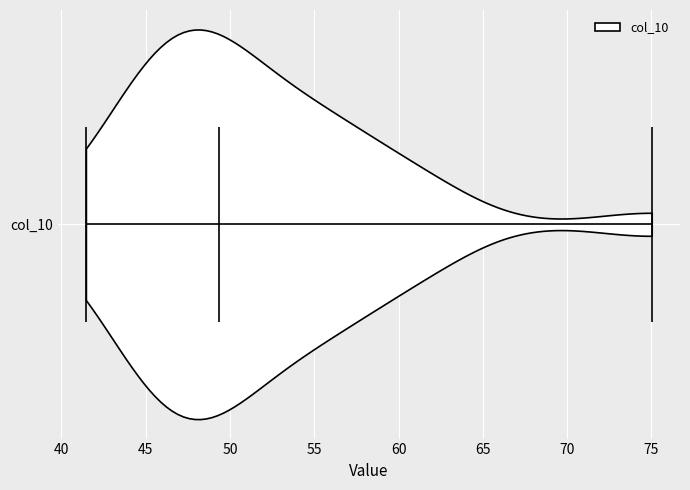

Read this violin plot against the x-axis: where its median line is, and the lowest and highest points the violin reaches. The values are not printed on the chart, so give them approximately, as read against the axis.

median line 49.5, lowest point 41.5, highest point 75.0